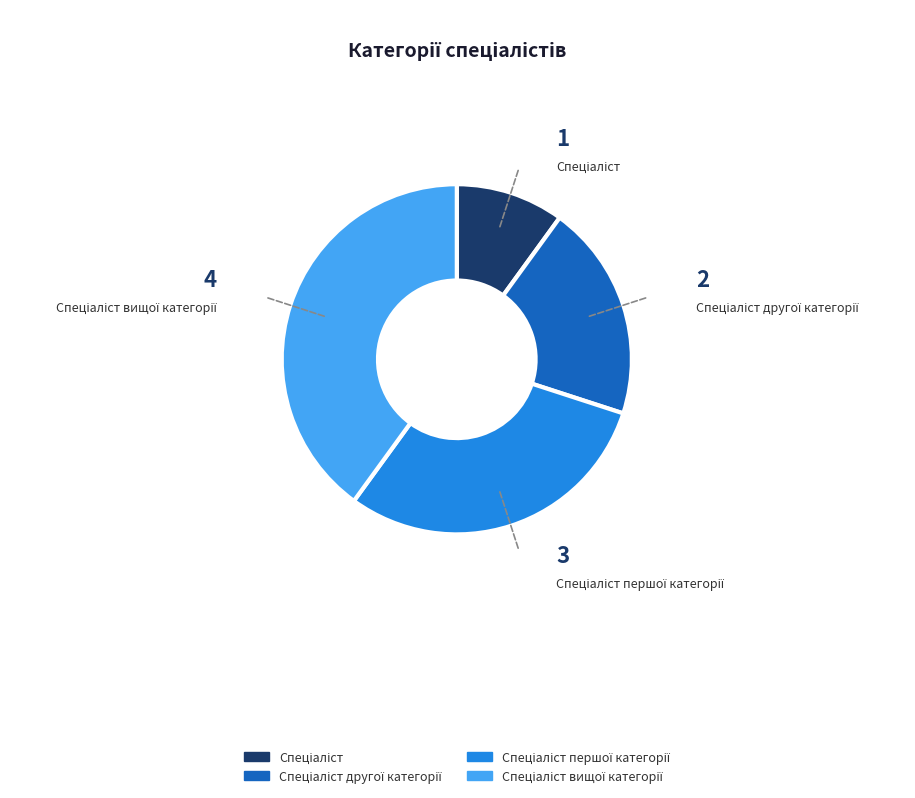

Does any single category account for the majority?

No